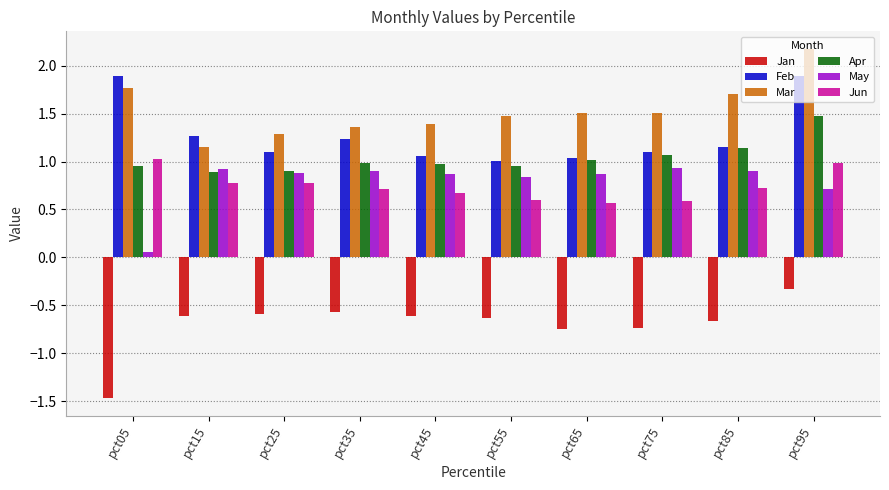

Which series has the widest spread of values?

Jan